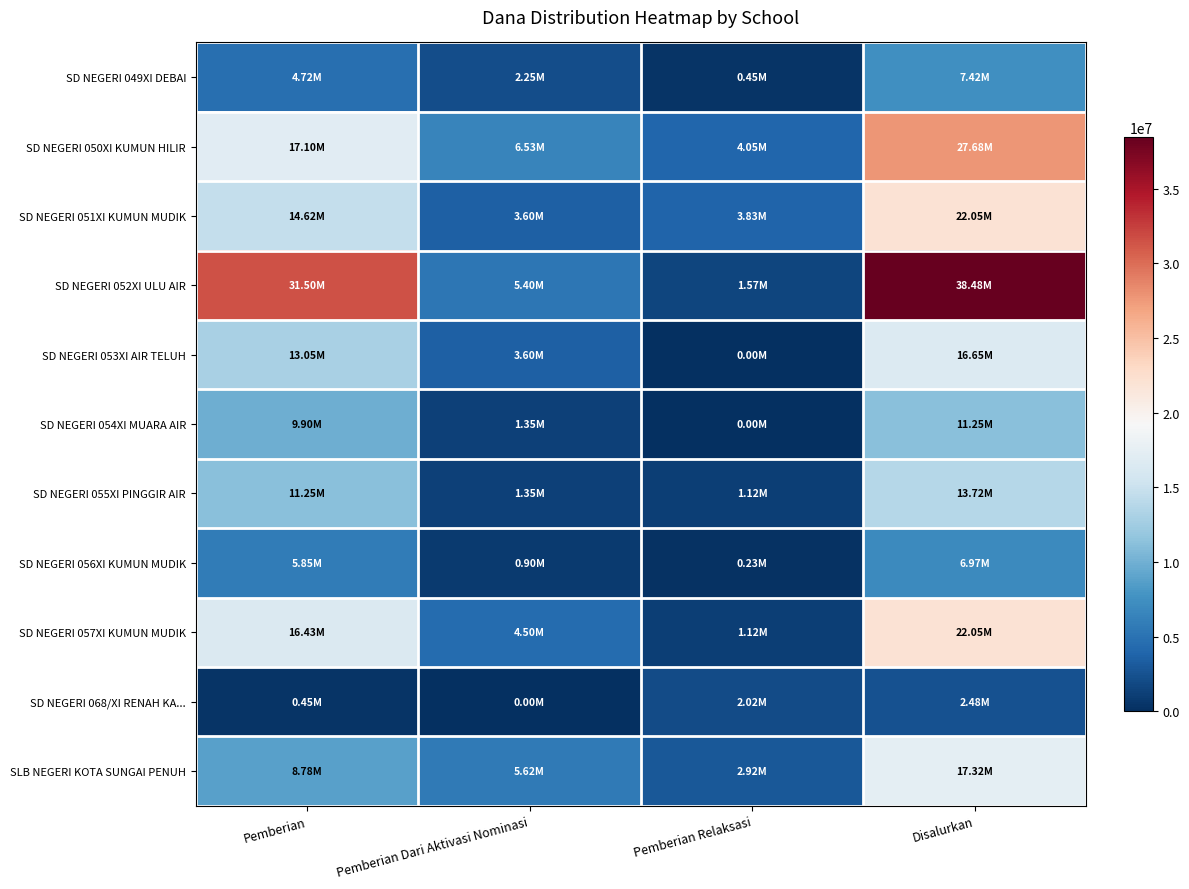

Reading left to right, list all the values displayed in this chart.

SD NEGERI 049XI DEBAI: Pemberian=4725000	Pemberian Dari Aktivasi Nominasi=2250000	Pemberian Relaksasi=450000	Disalurkan=7425000
SD NEGERI 050XI KUMUN HILIR: Pemberian=17100000	Pemberian Dari Aktivasi Nominasi=6525000	Pemberian Relaksasi=4050000	Disalurkan=27675000
SD NEGERI 051XI KUMUN MUDIK: Pemberian=14625000	Pemberian Dari Aktivasi Nominasi=3600000	Pemberian Relaksasi=3825000	Disalurkan=22050000
SD NEGERI 052XI ULU AIR: Pemberian=31500000	Pemberian Dari Aktivasi Nominasi=5400000	Pemberian Relaksasi=1575000	Disalurkan=38475000
SD NEGERI 053XI AIR TELUH: Pemberian=13050000	Pemberian Dari Aktivasi Nominasi=3600000	Pemberian Relaksasi=0	Disalurkan=16650000
SD NEGERI 054XI MUARA AIR: Pemberian=9900000	Pemberian Dari Aktivasi Nominasi=1350000	Pemberian Relaksasi=0	Disalurkan=11250000
SD NEGERI 055XI PINGGIR AIR: Pemberian=11250000	Pemberian Dari Aktivasi Nominasi=1350000	Pemberian Relaksasi=1125000	Disalurkan=13725000
SD NEGERI 056XI KUMUN MUDIK: Pemberian=5850000	Pemberian Dari Aktivasi Nominasi=900000	Pemberian Relaksasi=225000	Disalurkan=6975000
SD NEGERI 057XI KUMUN MUDIK: Pemberian=16425000	Pemberian Dari Aktivasi Nominasi=4500000	Pemberian Relaksasi=1125000	Disalurkan=22050000
SD NEGERI 068/XI RENAH KA...: Pemberian=450000	Pemberian Dari Aktivasi Nominasi=0	Pemberian Relaksasi=2025000	Disalurkan=2475000
SLB NEGERI KOTA SUNGAI PENUH: Pemberian=8775000	Pemberian Dari Aktivasi Nominasi=5625000	Pemberian Relaksasi=2925000	Disalurkan=17325000